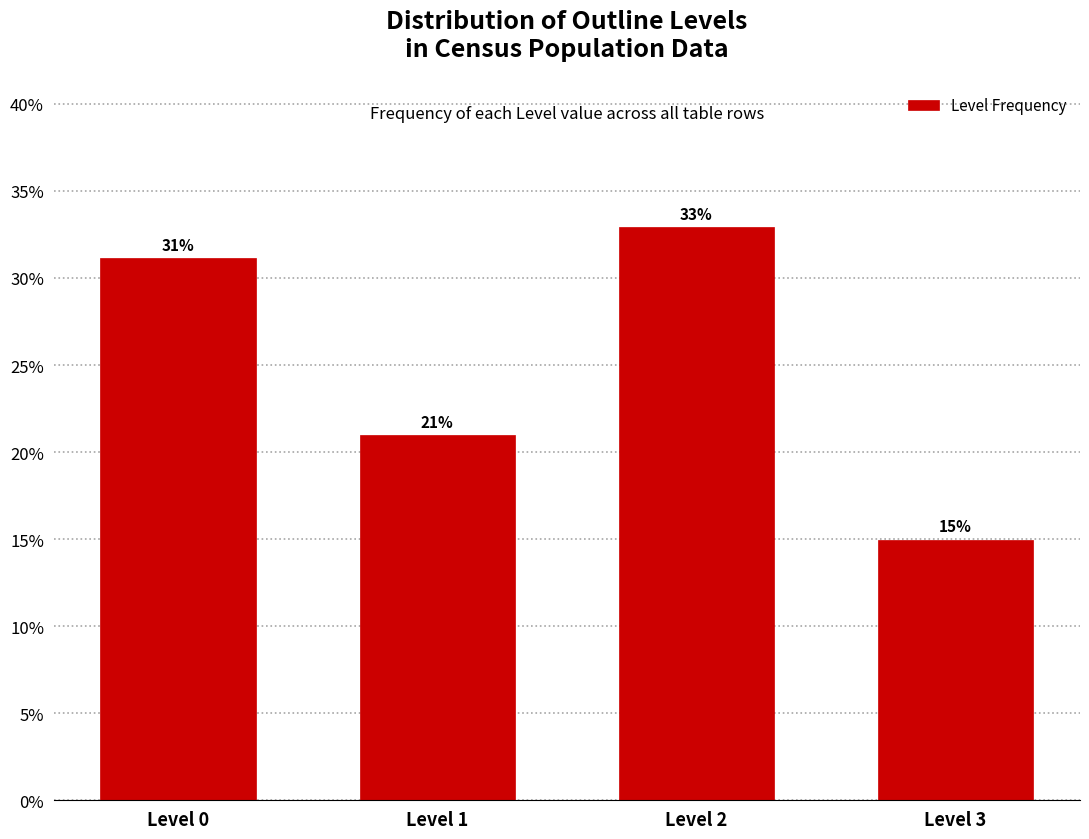

Between Level 0 and Level 2, which is larger?

Level 2